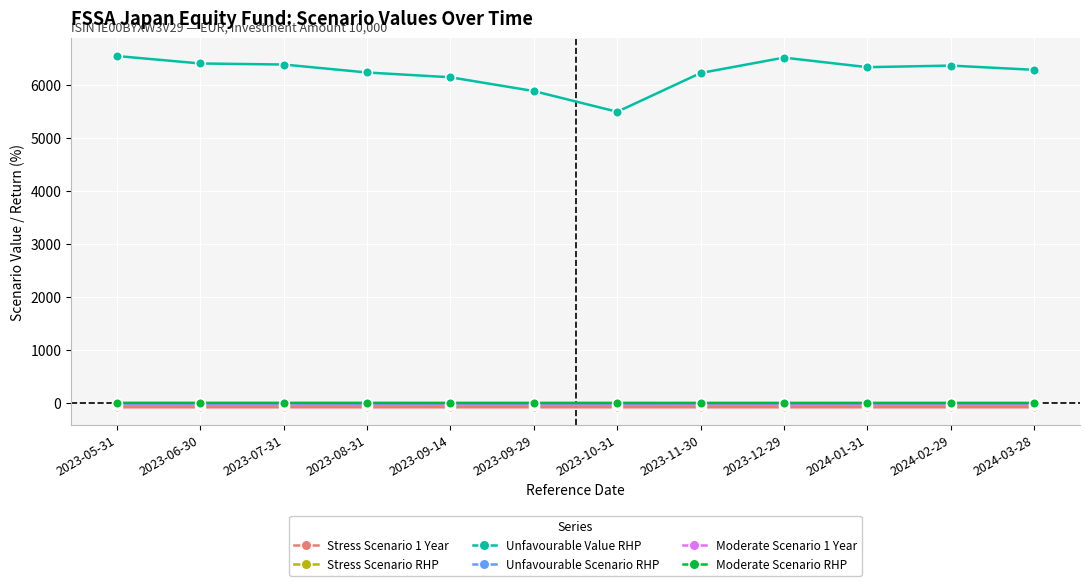

Which series has the largest range (max minus min)?

Unfavourable Value RHP